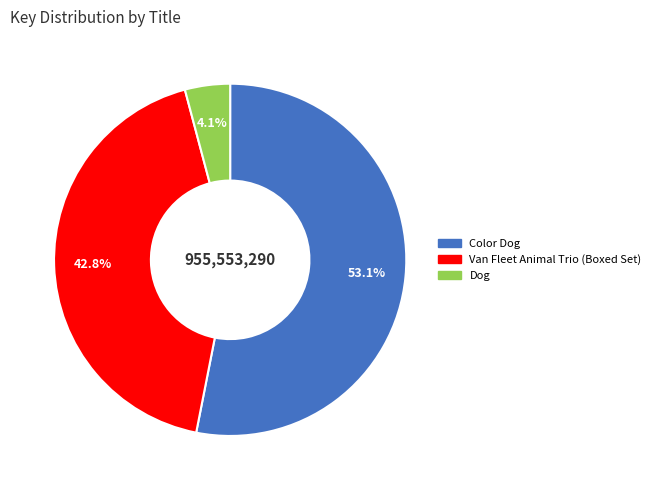

Which slice represents more than half of the pie?

Color Dog